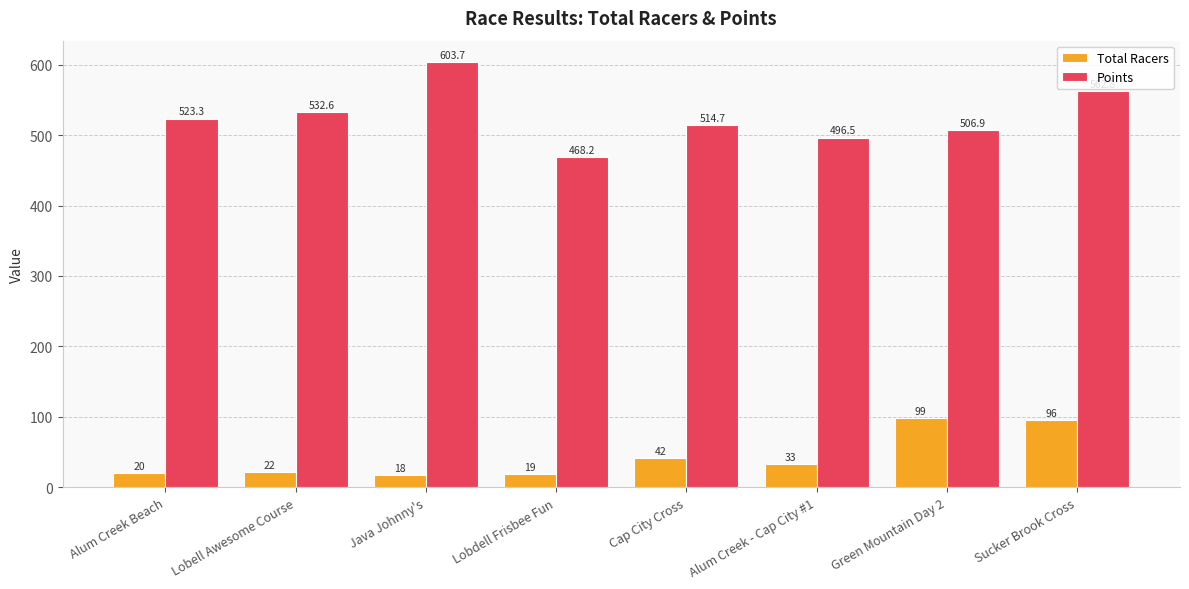

What is the average value of the Total Racers series?

43.6